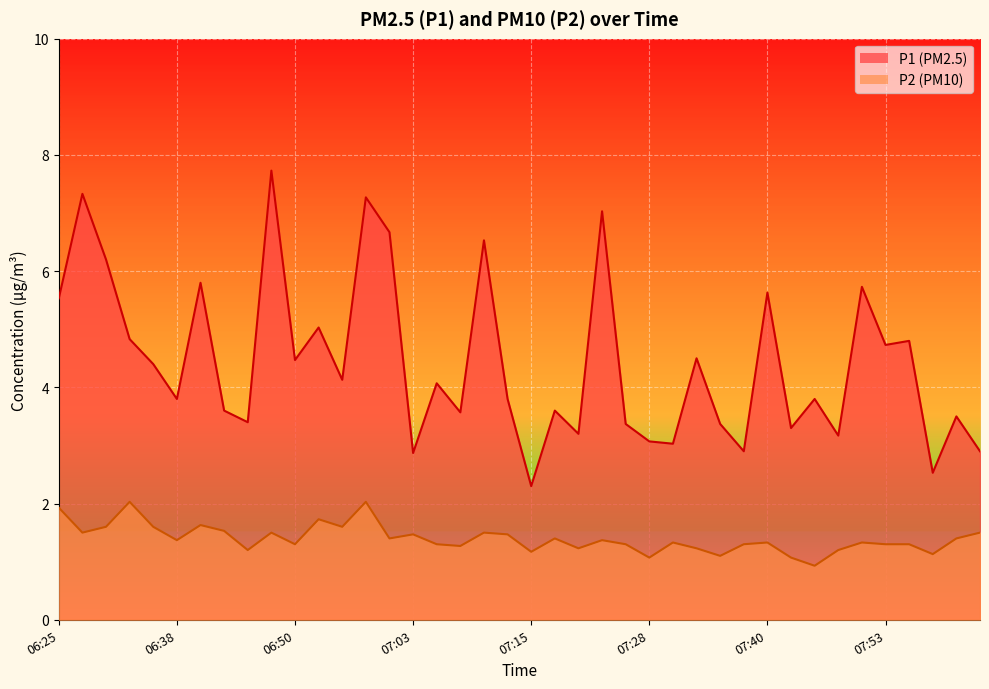

Count the number of data series in this chart.

2